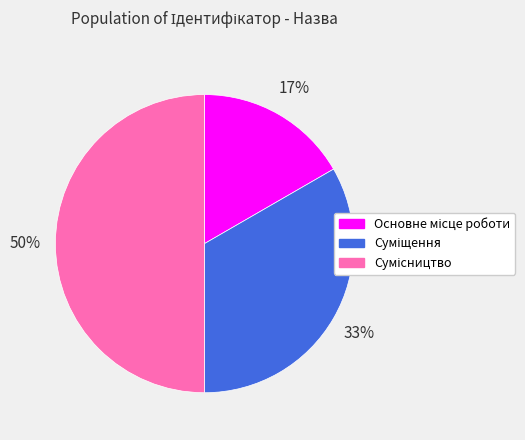

To the nearest percent, what is the difference between the largest and smallest slice percentages?

33%